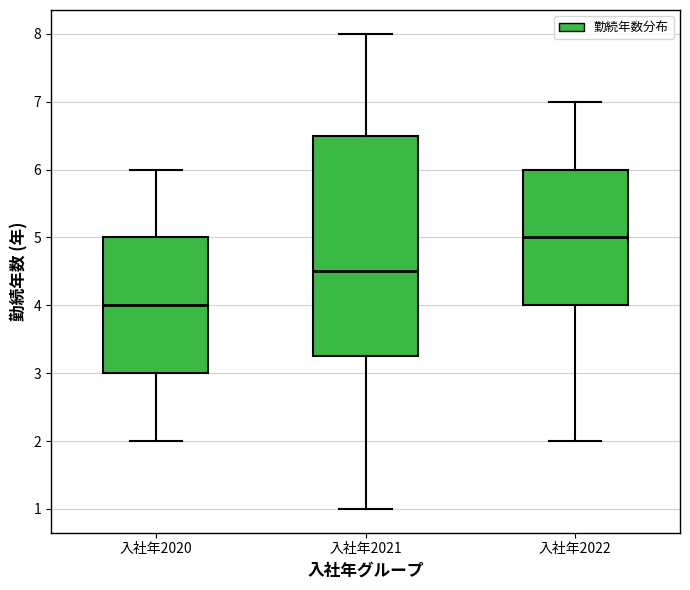

Which box is the tallest, from its lower edge to its upper edge?

入社年2021